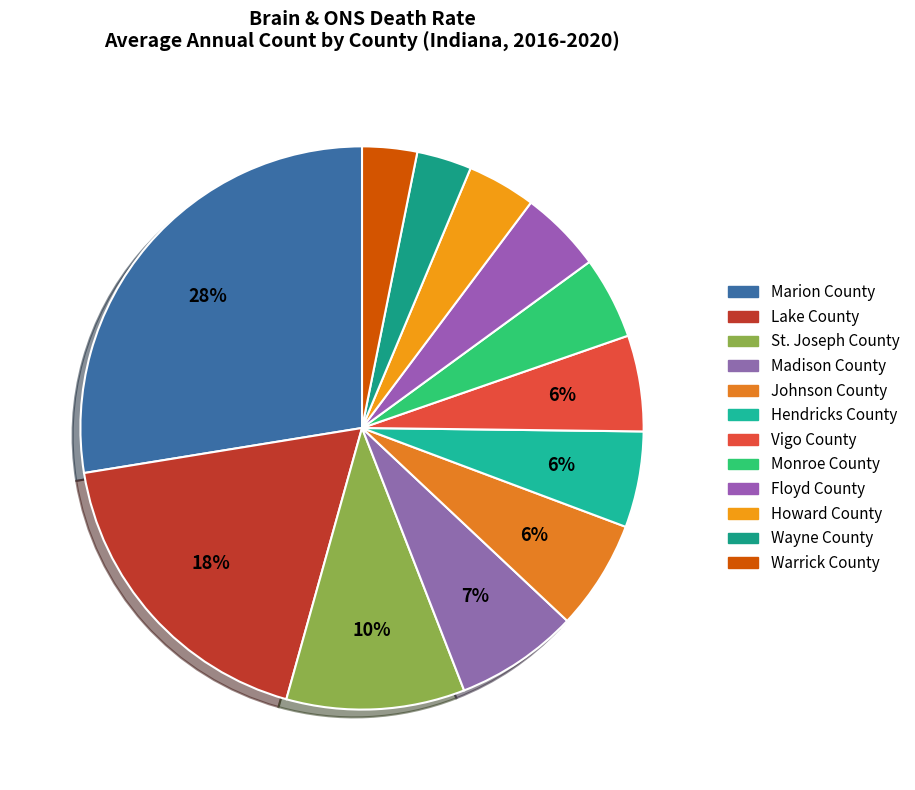

Do Warrick County and St. Joseph County together represent more than half of the pie?

No